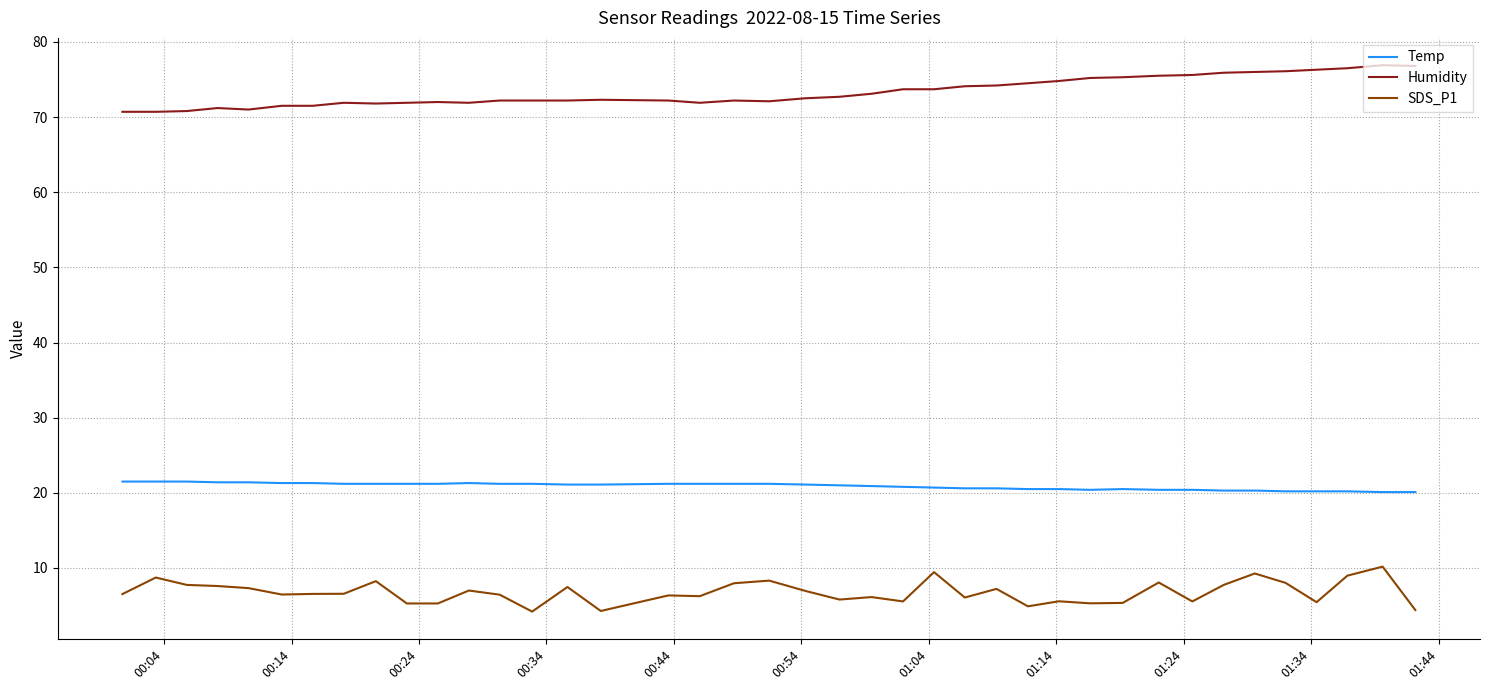

True or false: Temp and SDS_P1 cross at least once.

False